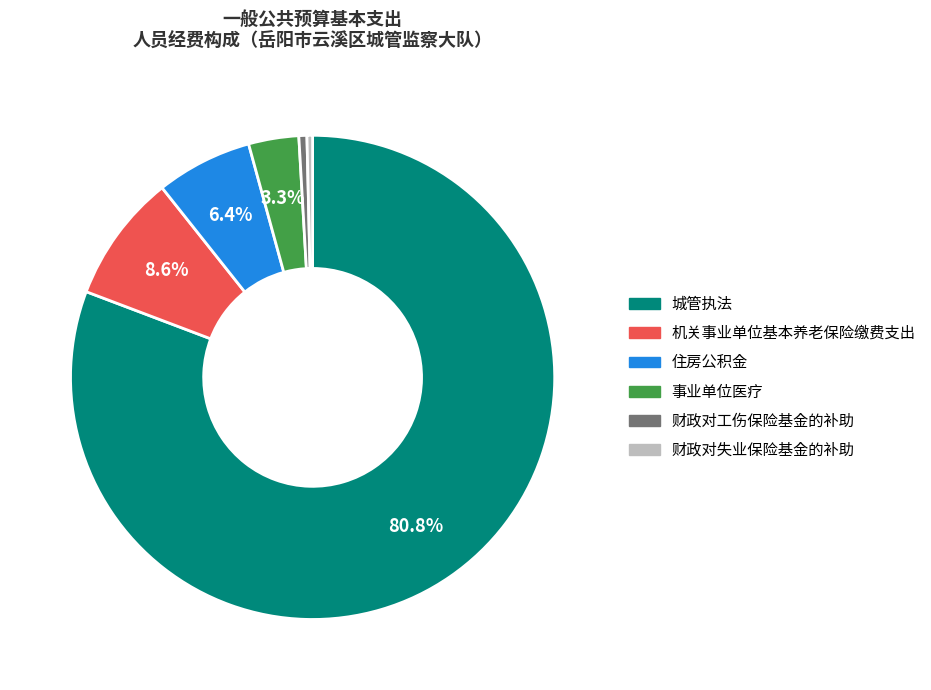

How many slices are in this pie chart?

6